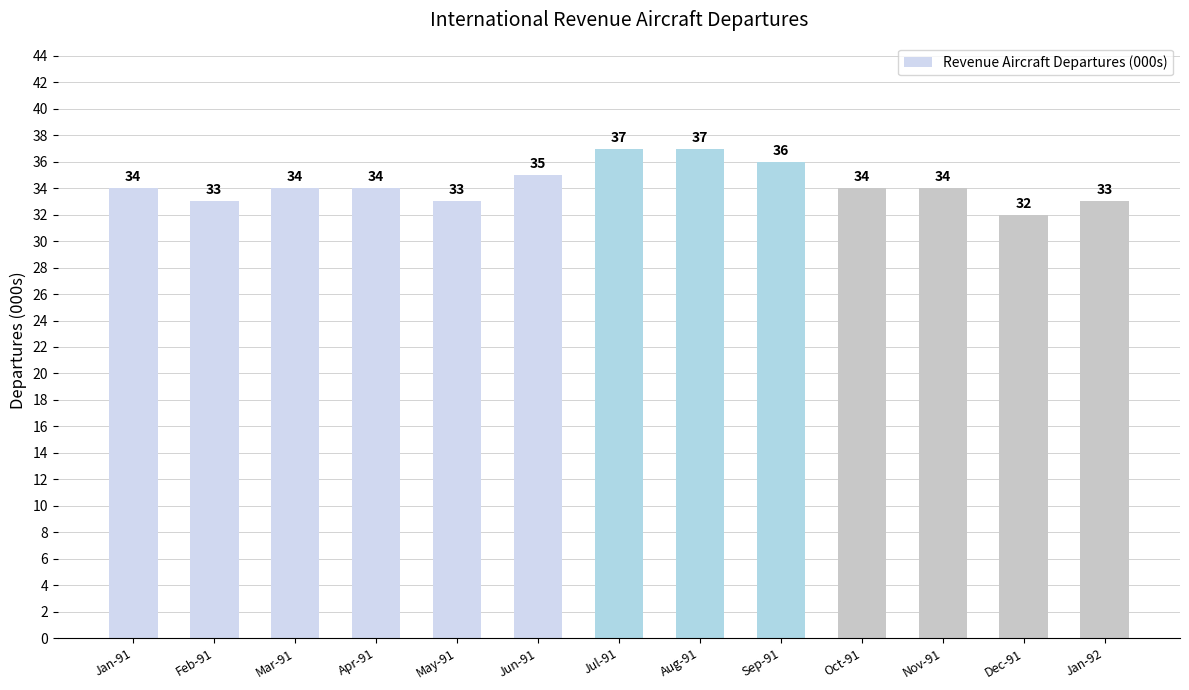

True or false: the data shows 34 at Mar-91.

True